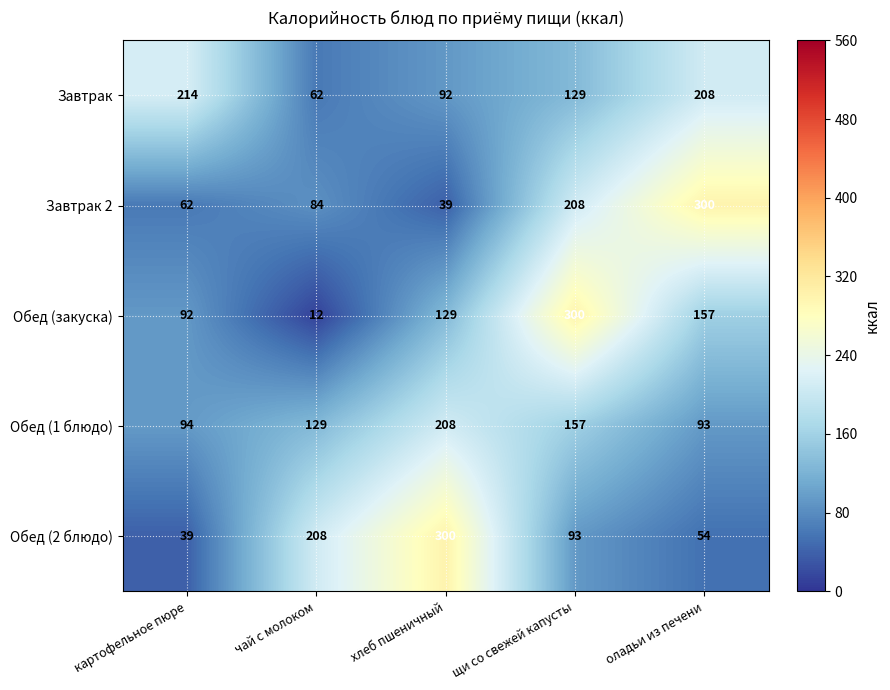

What is the difference between the second highest and second lowest values in the Обед (закуска) series?

65